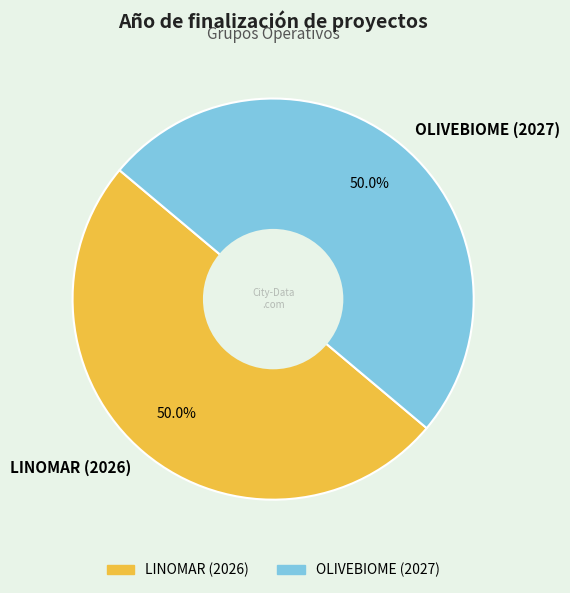

Combined, do OLIVEBIOME (2027) and LINOMAR (2026) account for over 50%?

Yes